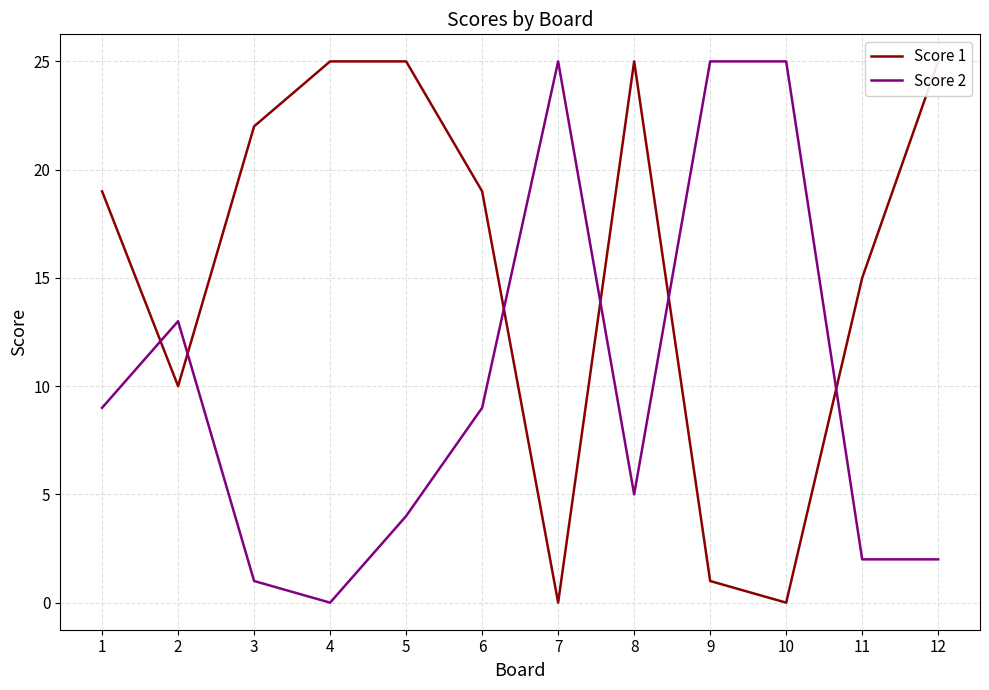

True or false: Score 2 and Score 1 cross at least once.

True